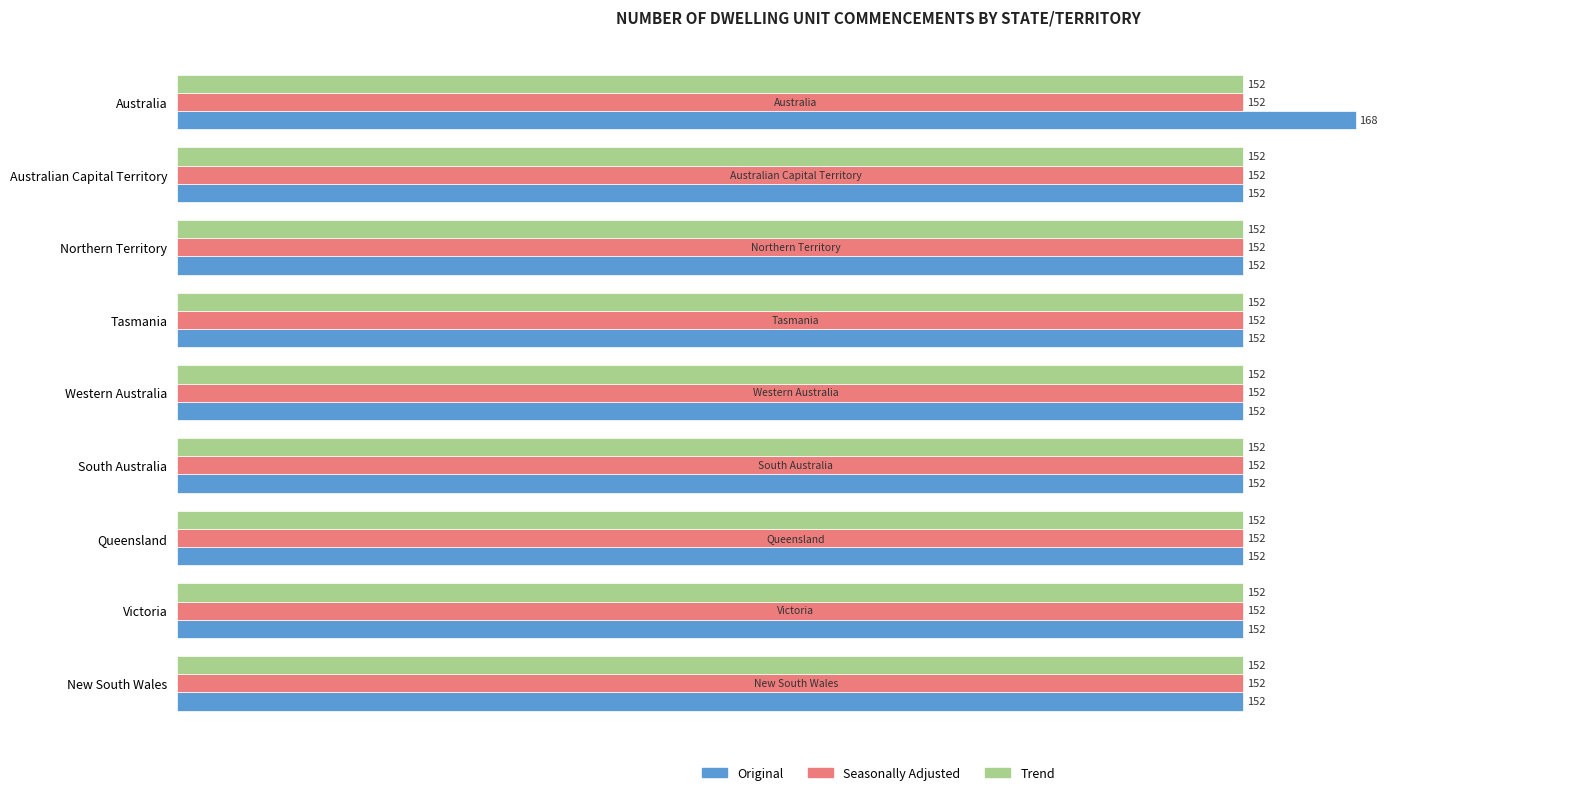

What are all the series names shown in the legend?

Original, Seasonally Adjusted, Trend